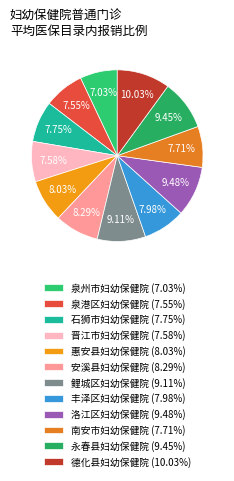

Which category has the smallest portion of the pie?

泉州市妇幼保健院